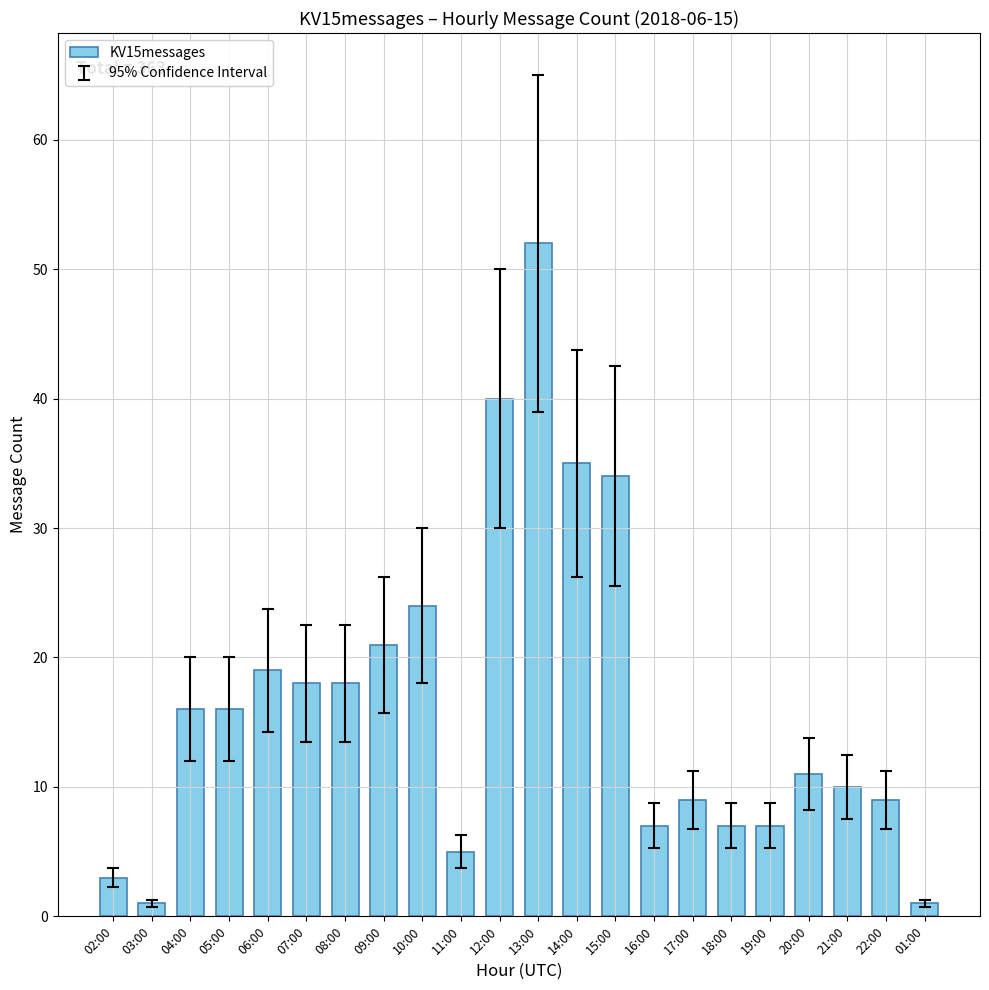

What is the difference between the maximum and minimum values?

51